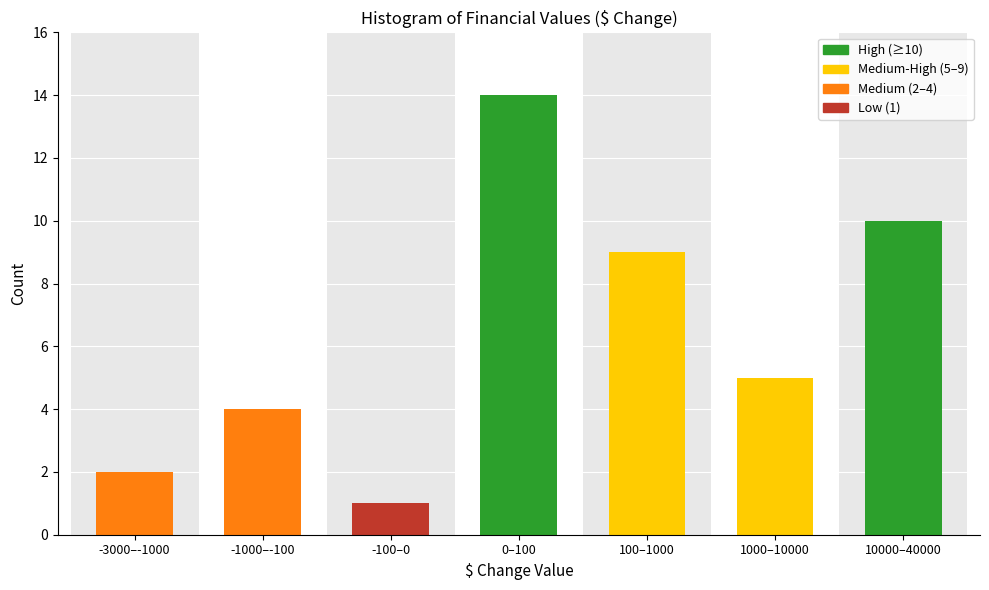

Reading left to right, what are all the values shown in this chart?

2	4	1	14	9	5	10